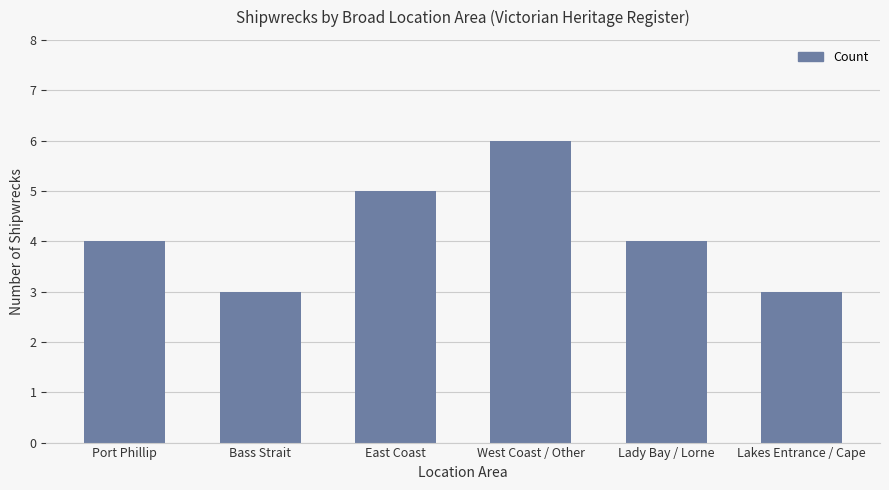

Is it true that the value at Lady Bay / Lorne is 6?

False